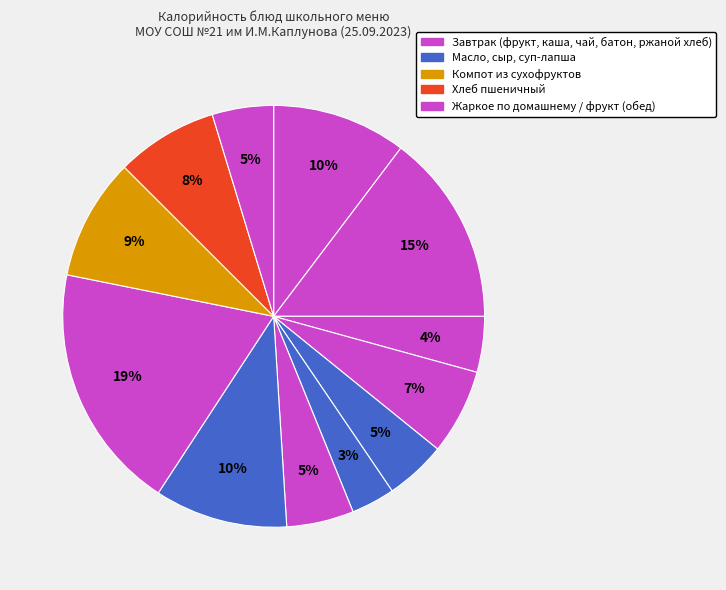

How many slices are in this pie chart?

12